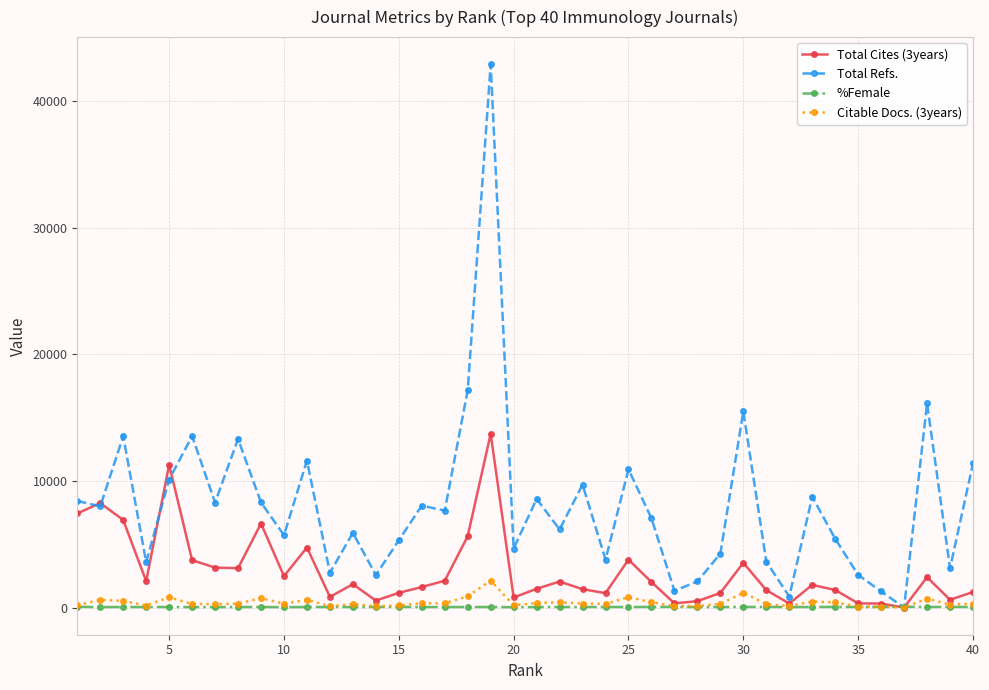

How many values in the Total Refs. series are below 7651?

20